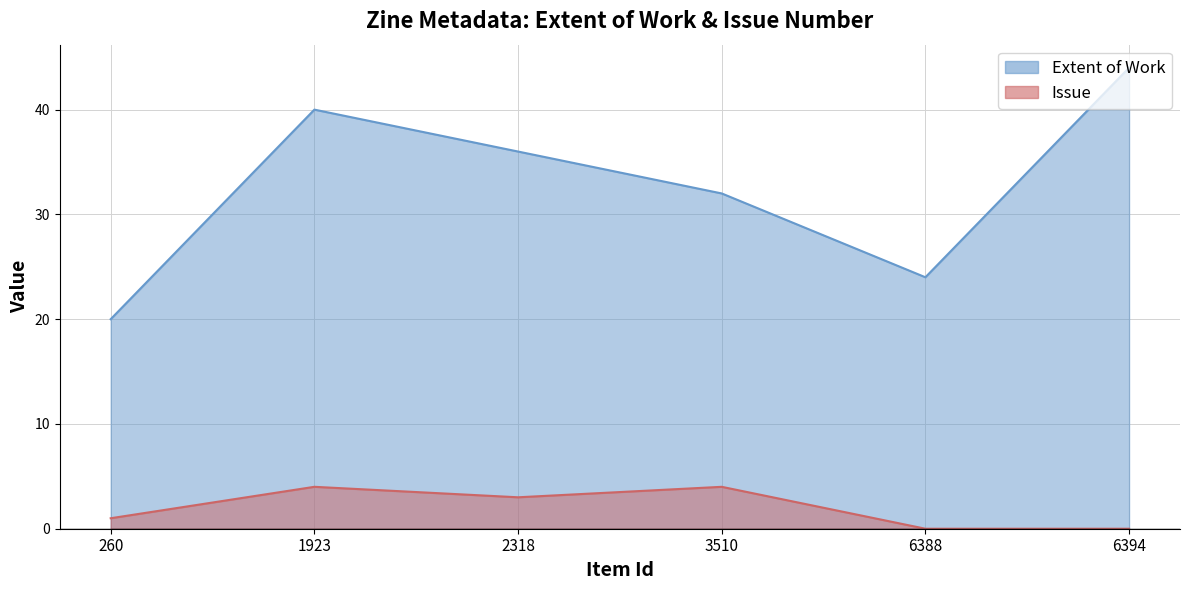

Which has a higher value, 3510 or 2318?

2318